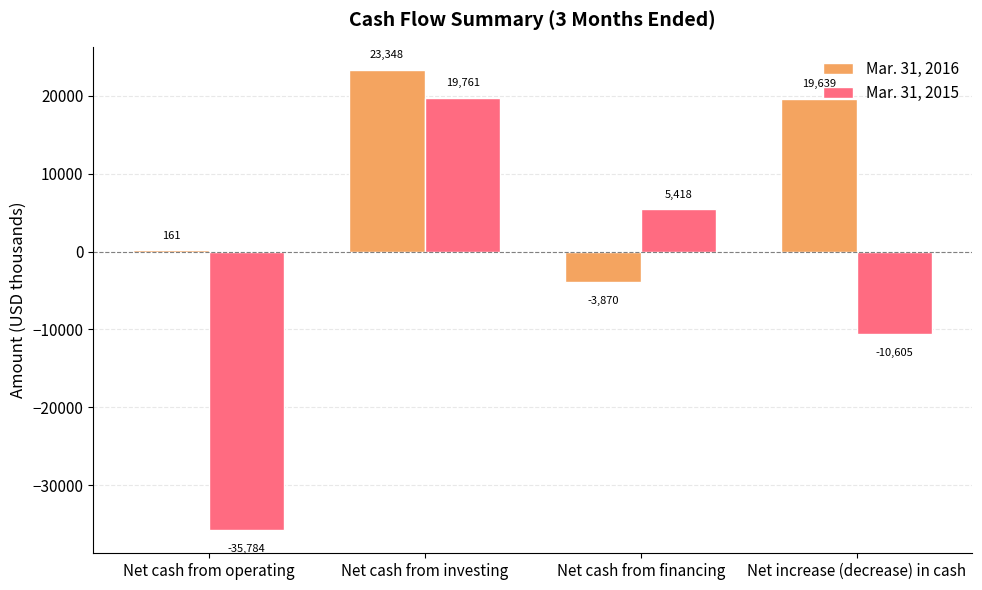

What is the maximum value for Mar. 31, 2015?

19761